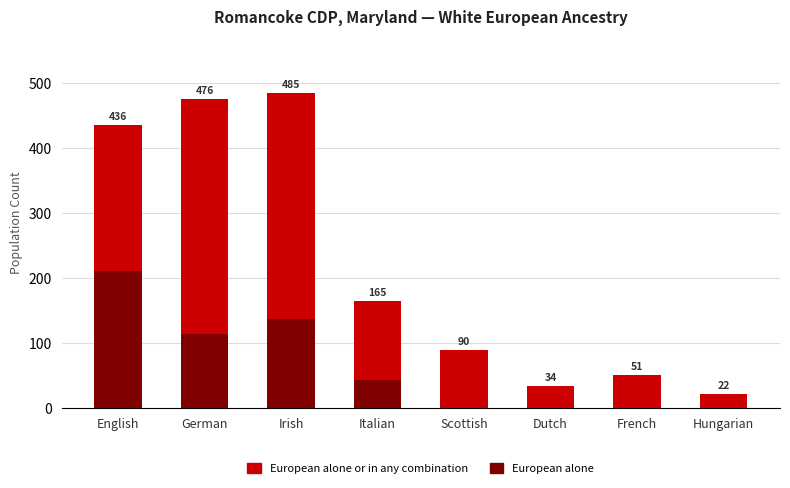

Where does the European alone series first go above 43?

English